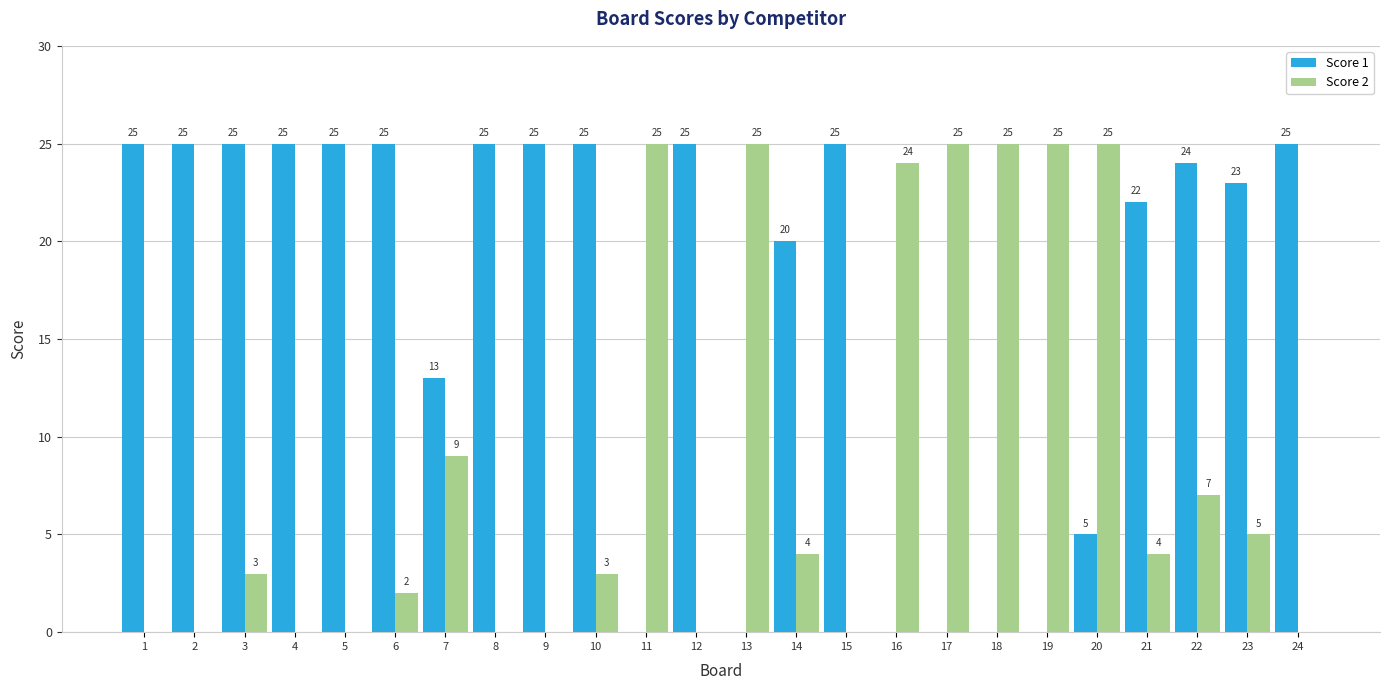

What are all the series names shown in the legend?

Score 1, Score 2